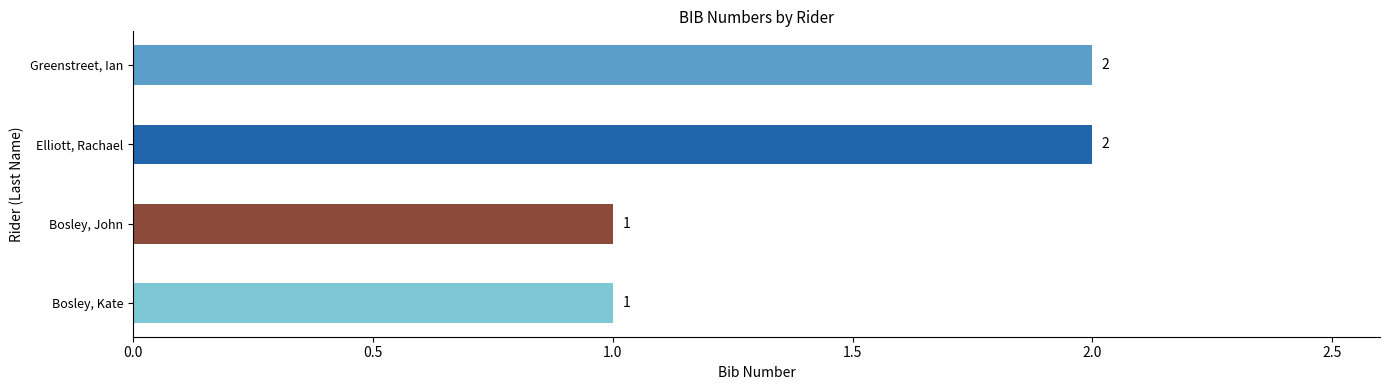

Reading bottom to top, extract all data points from this chart.

1	1	2	2